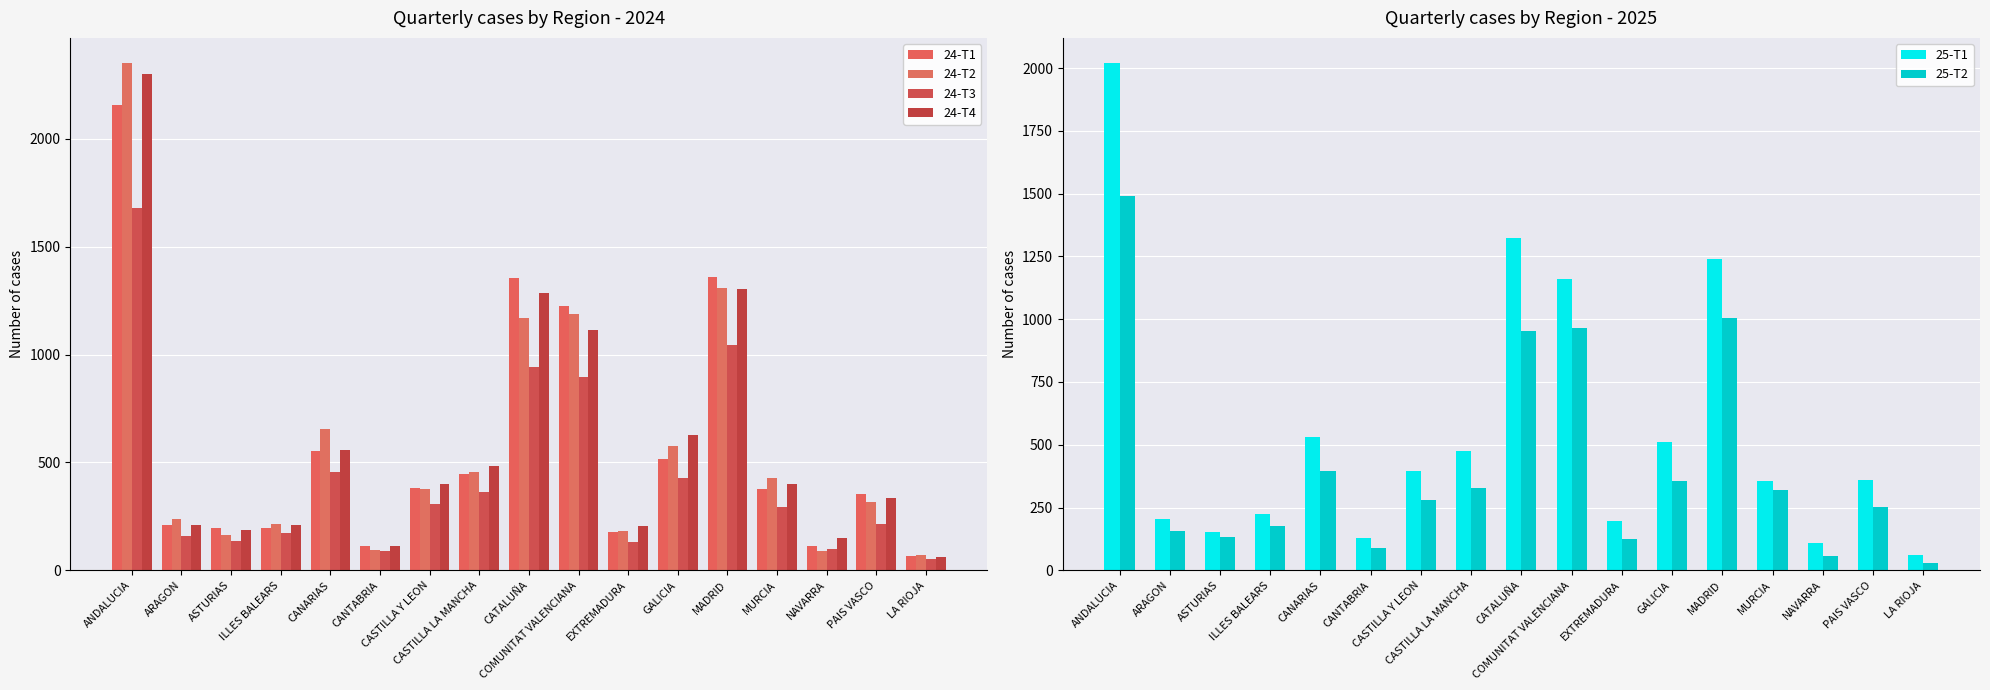

Which category has the highest value across all series?

ANDALUCIA